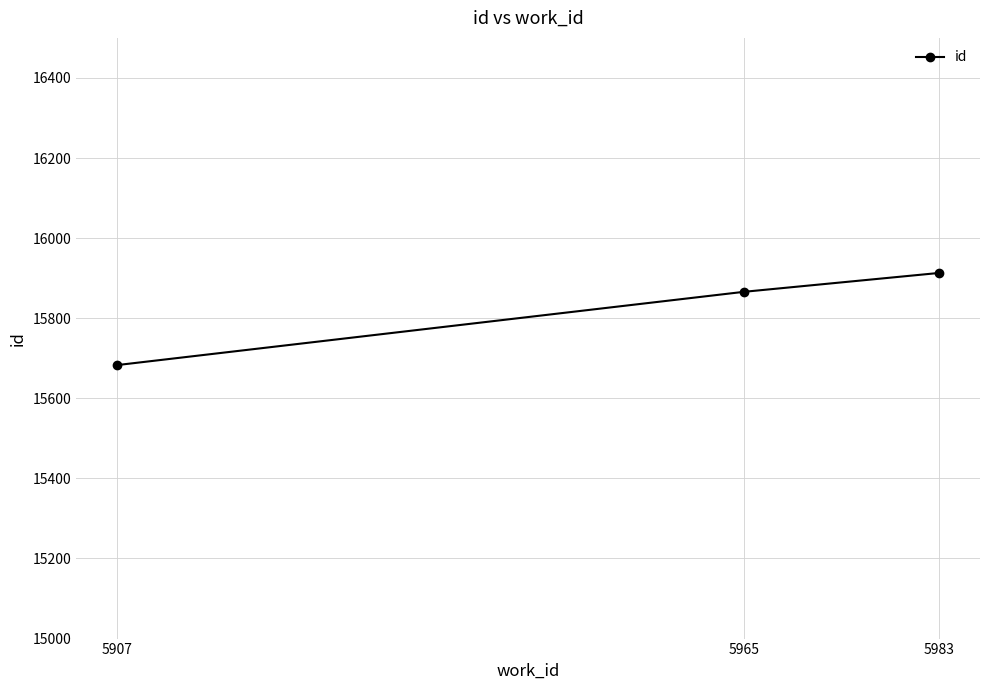

Reading right to left, list all the values displayed in this chart.

15913	15866	15683